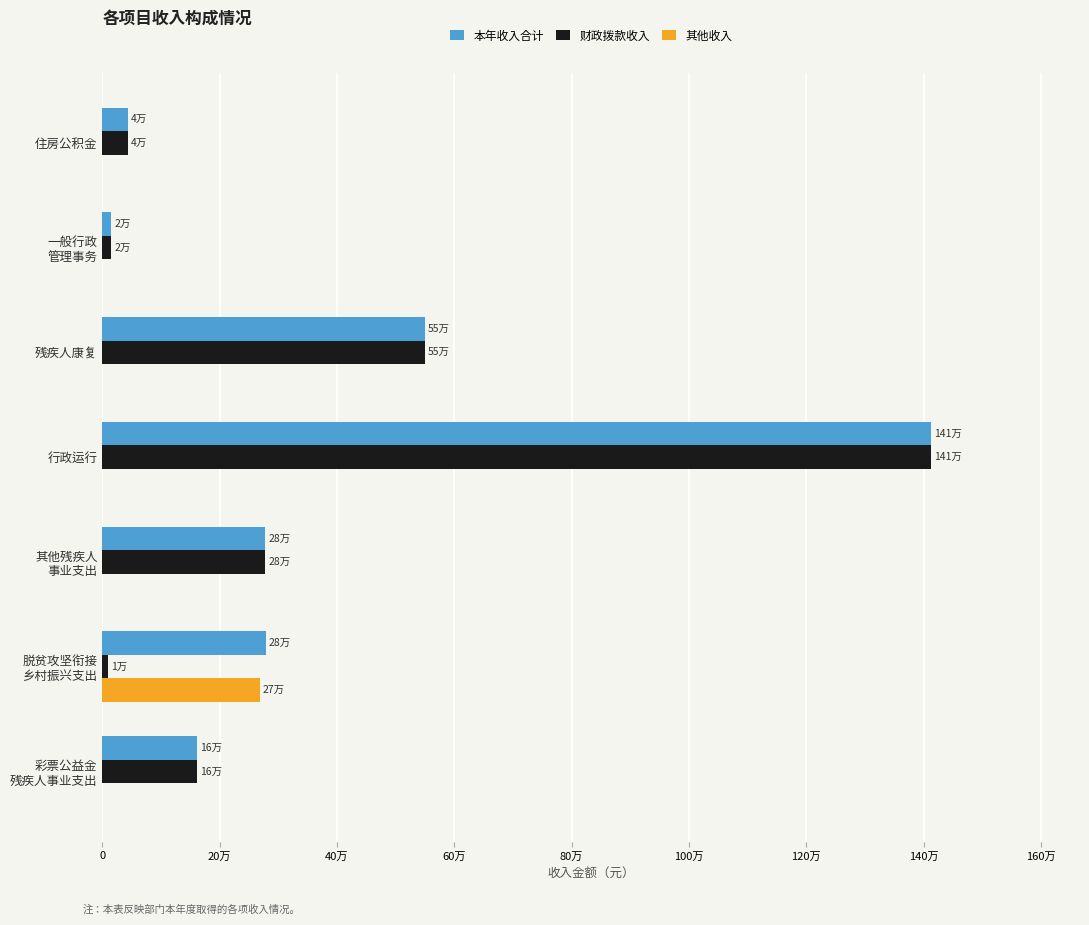

What are all the series names shown in the legend?

本年收入合计, 财政拨款收入, 其他收入